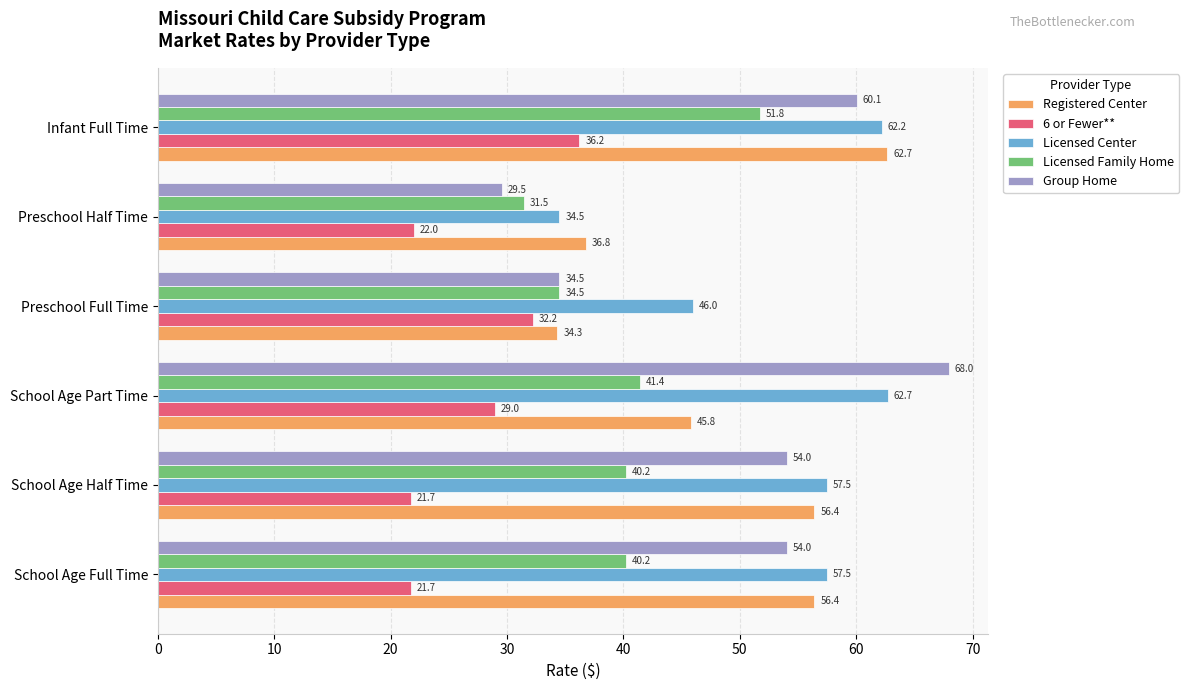

Which series changed the most between School Age Full Time and School Age Part Time?

Group Home